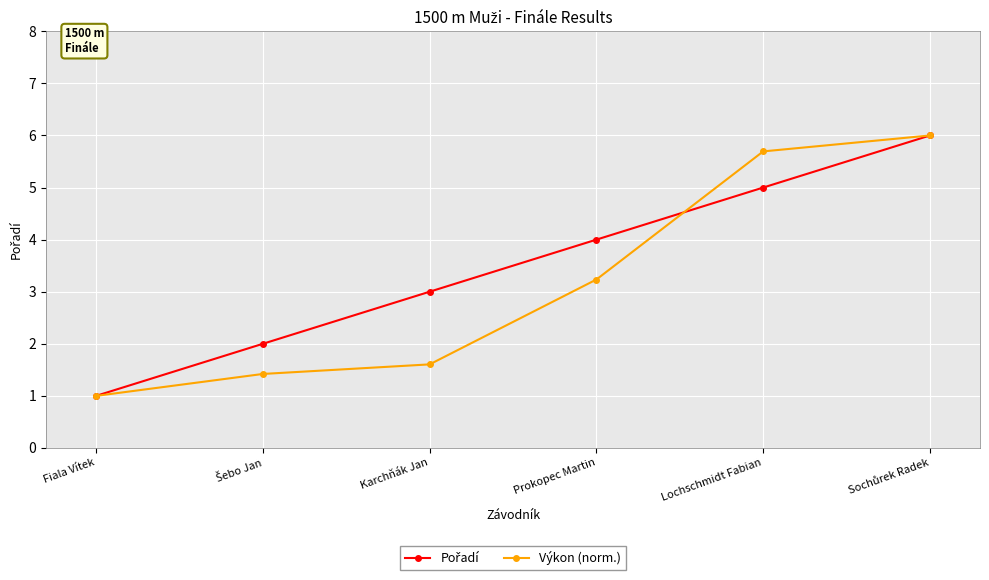

Which category has the lowest value in the Výkon (norm.) series?

Fiala Vítek